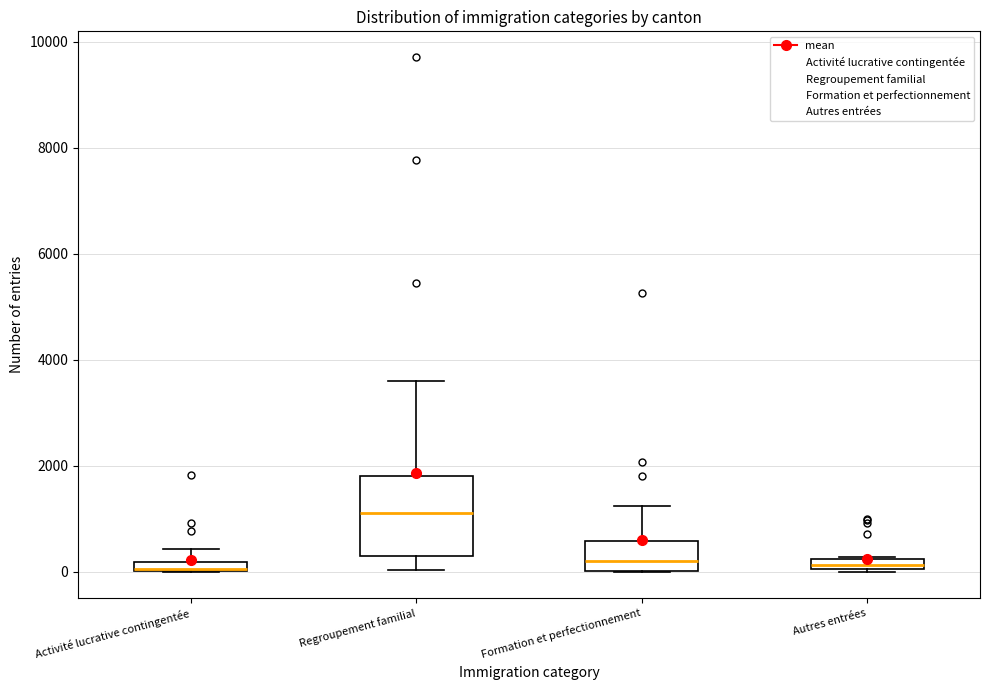

Which box is the tallest, from its lower edge to its upper edge?

Regroupement familial